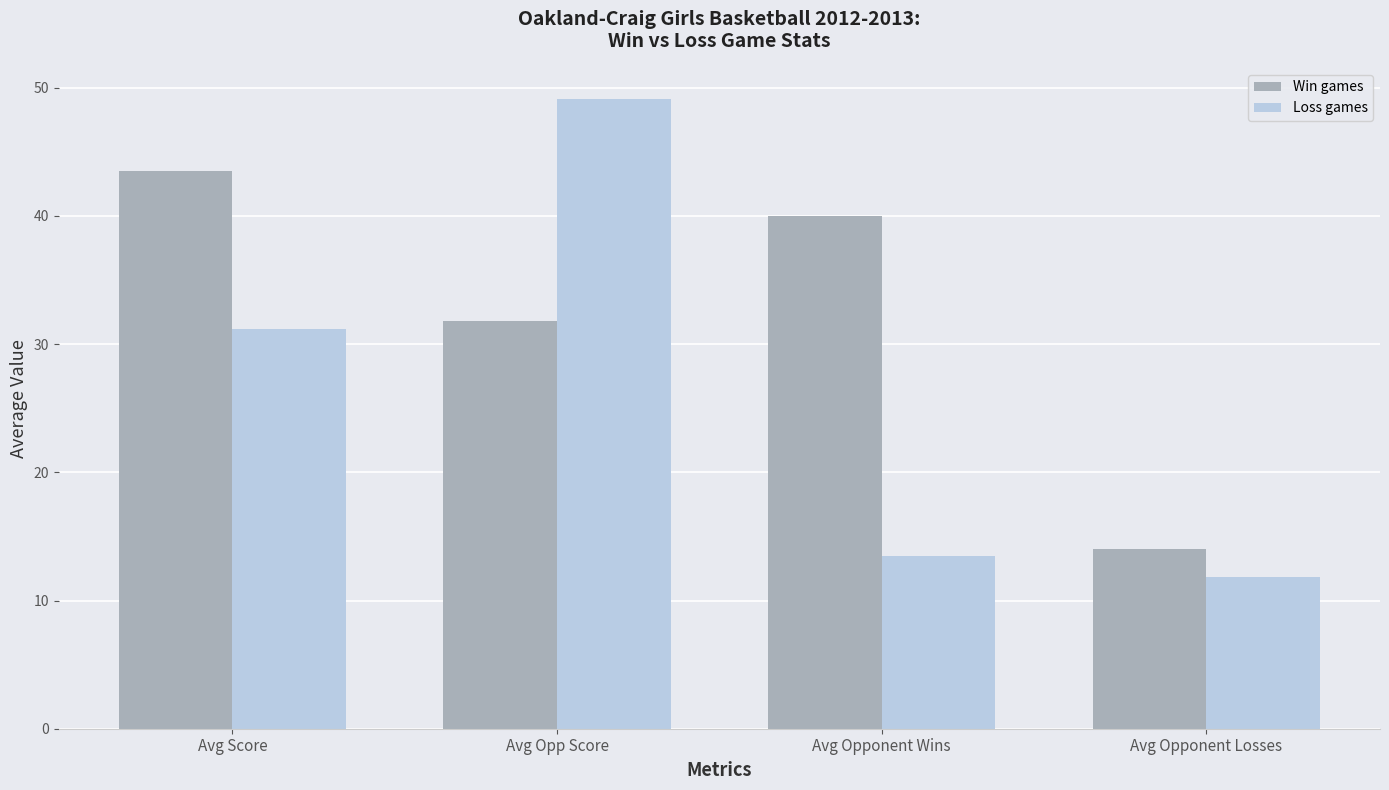

What is the label of the 3rd bar from the right?

Avg Opp Score